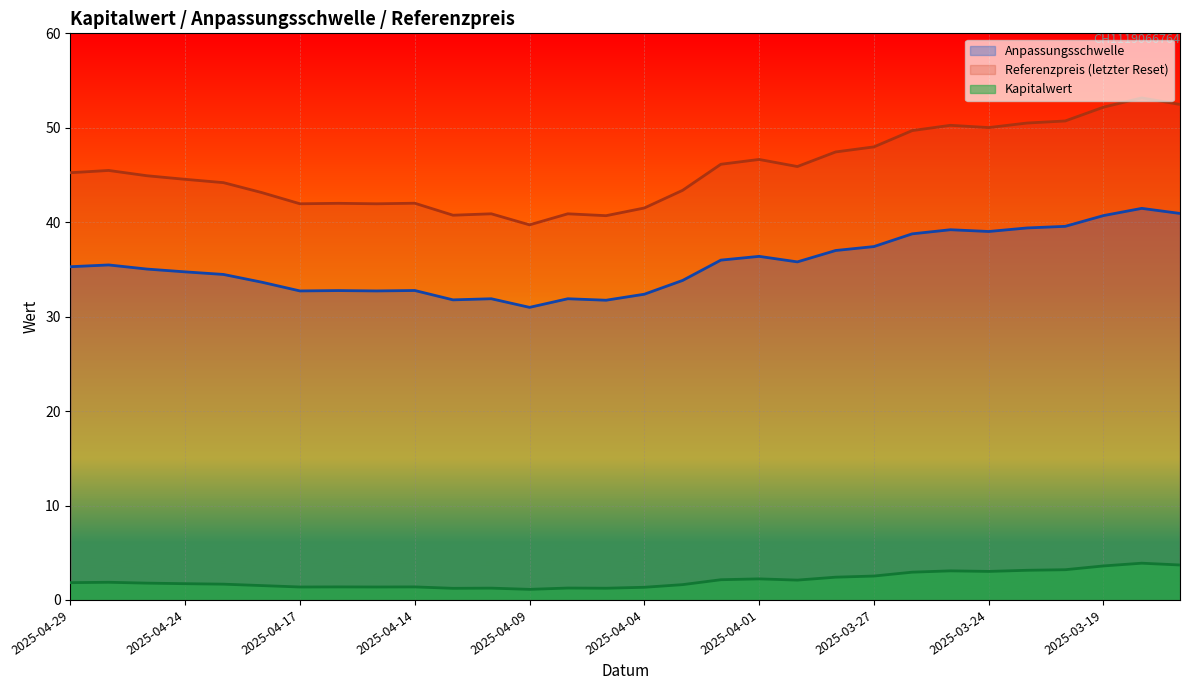

Reading left to right, transcribe all the data shown in this chart.

Anpassungsschwelle: 35.3	35.5	35.0	34.7	34.5	33.6	32.7	32.8	32.7	32.8	31.8	31.9	31.0	31.9	31.7	32.4	33.8	36.0	36.4	35.8	37.0	37.4	38.8	39.2	39.0	39.4	39.6	40.7	41.5	40.9
Referenzpreis: 45.2	45.5	44.9	44.5	44.2	43.1	42.0	42.0	42.0	42.0	40.7	40.9	39.7	40.9	40.7	41.5	43.4	46.1	46.6	45.9	47.4	48.0	49.7	50.3	50.0	50.5	50.7	52.2	53.2	52.5
Kapitalwert: 1.8	1.9	1.8	1.7	1.7	1.5	1.4	1.4	1.4	1.4	1.2	1.2	1.1	1.3	1.2	1.3	1.6	2.1	2.2	2.1	2.4	2.5	2.9	3.1	3.0	3.1	3.2	3.6	3.9	3.7